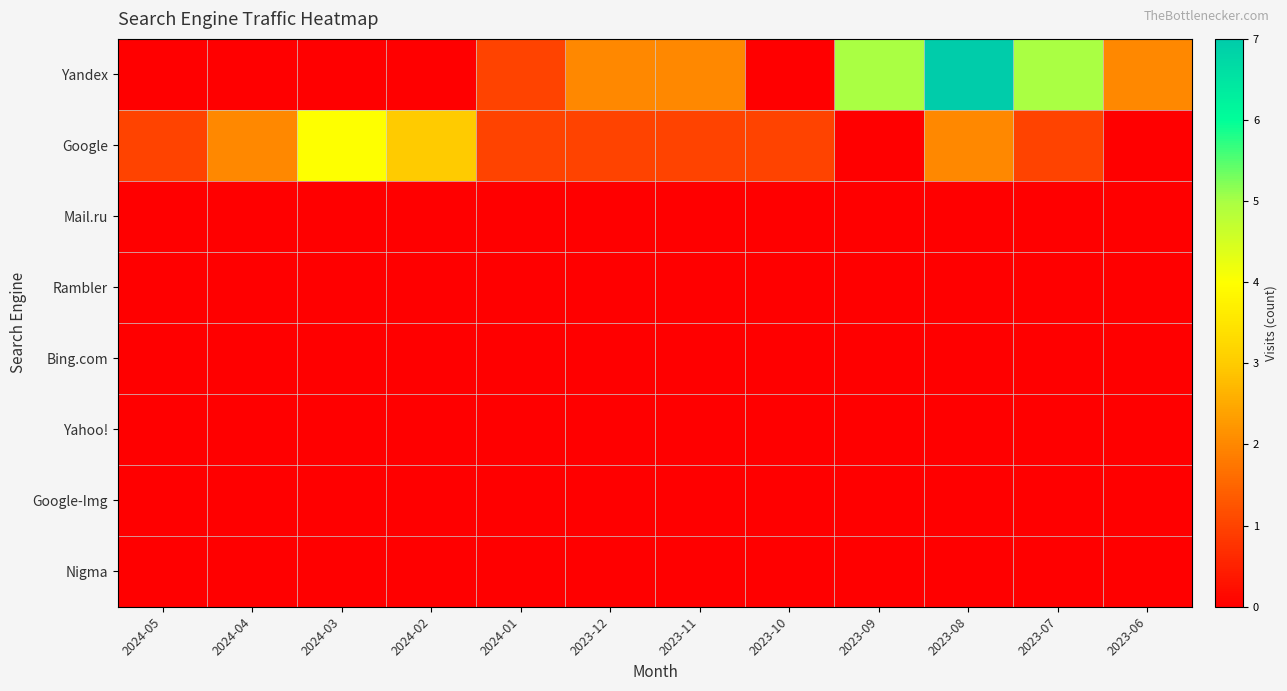

Count the number of data series in this chart.

8